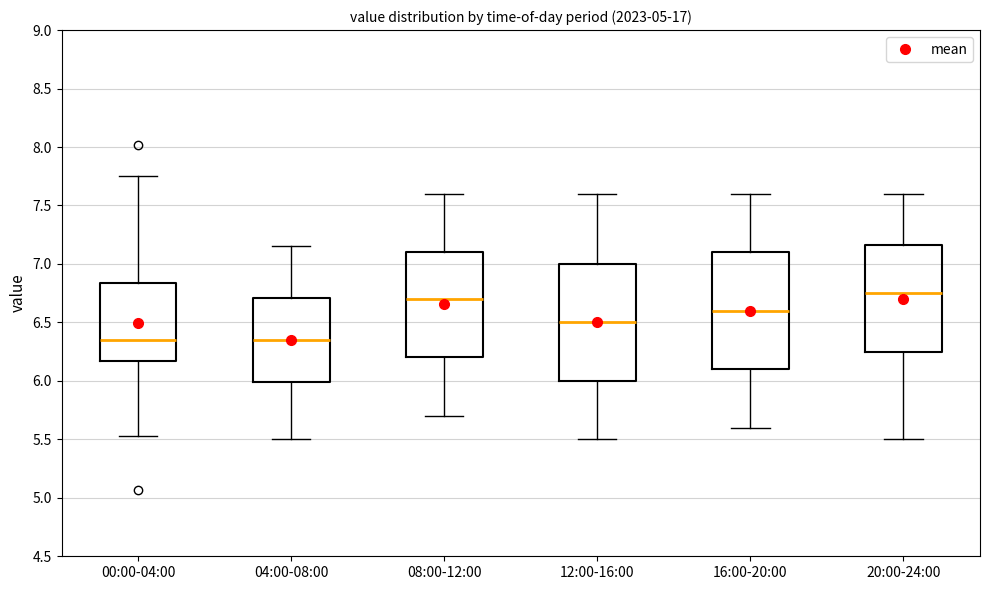

Reading left to right, transcribe this box plot: for each box, give where its median line is, the range the box spans, and where its two whiskers end, as read against the y-axis. The values are not printed on the chart, so give them approximately, as read against the axis.

00:00-04:00: median 6.35, box 6.15 to 6.85, whiskers 5.55 to 7.75
04:00-08:00: median 6.35, box 6.00 to 6.70, whiskers 5.50 to 7.15
08:00-12:00: median 6.70, box 6.20 to 7.10, whiskers 5.70 to 7.60
12:00-16:00: median 6.50, box 6.00 to 7.00, whiskers 5.50 to 7.60
16:00-20:00: median 6.60, box 6.10 to 7.10, whiskers 5.60 to 7.60
20:00-24:00: median 6.75, box 6.25 to 7.15, whiskers 5.50 to 7.60